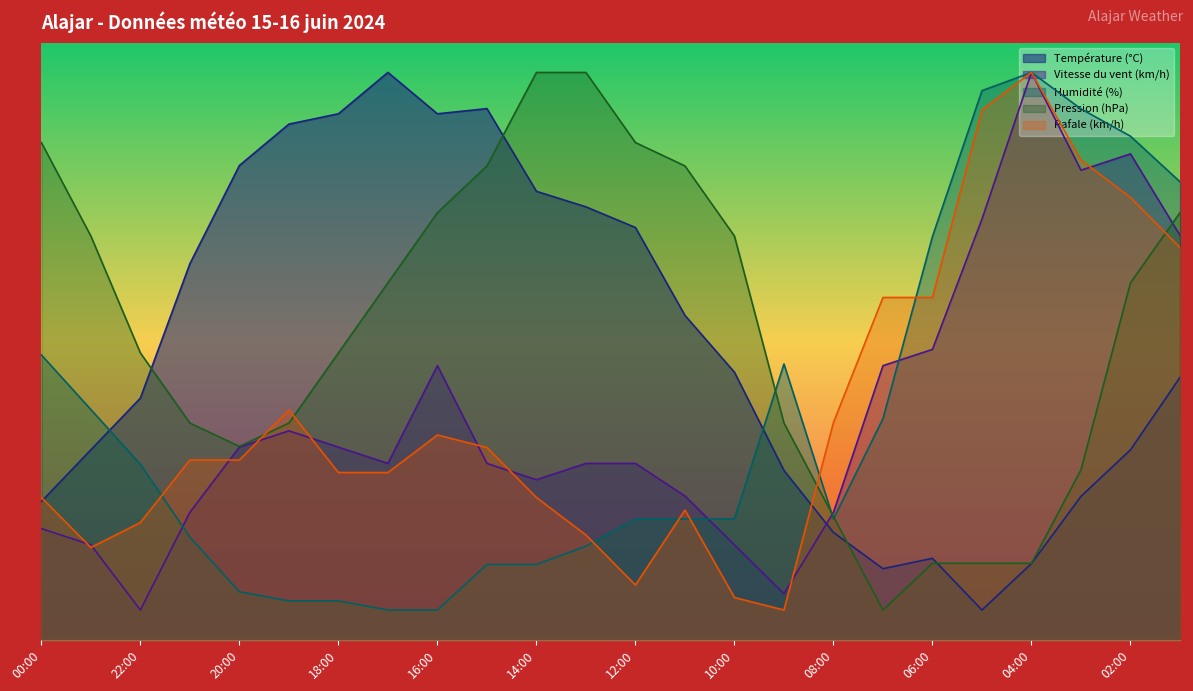

What is the label of the 1st point from the right?

01:00